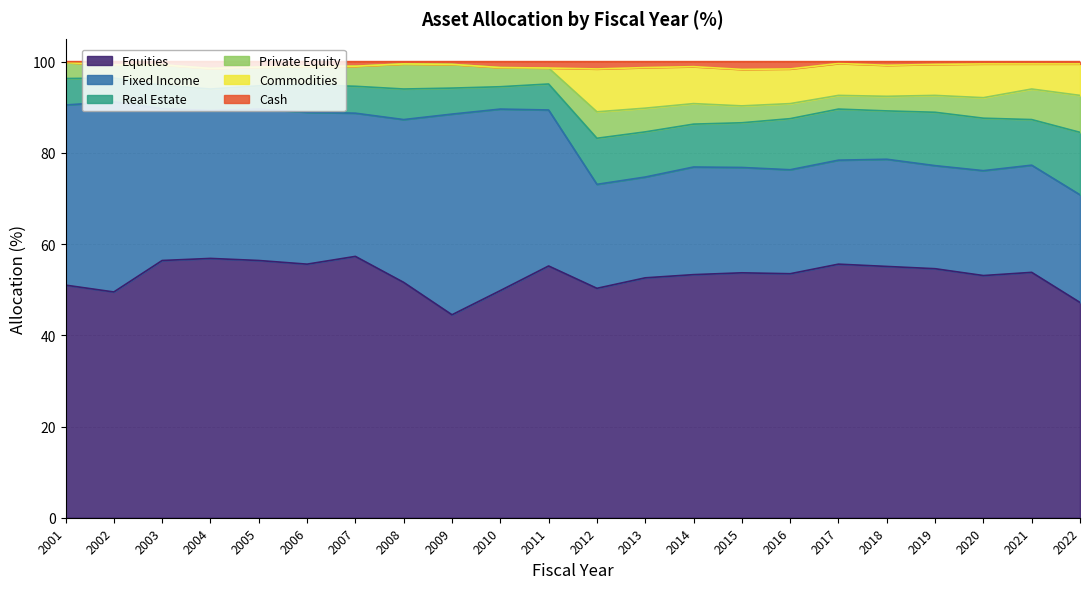

True or false: Equities and Cash intersect in this chart.

False